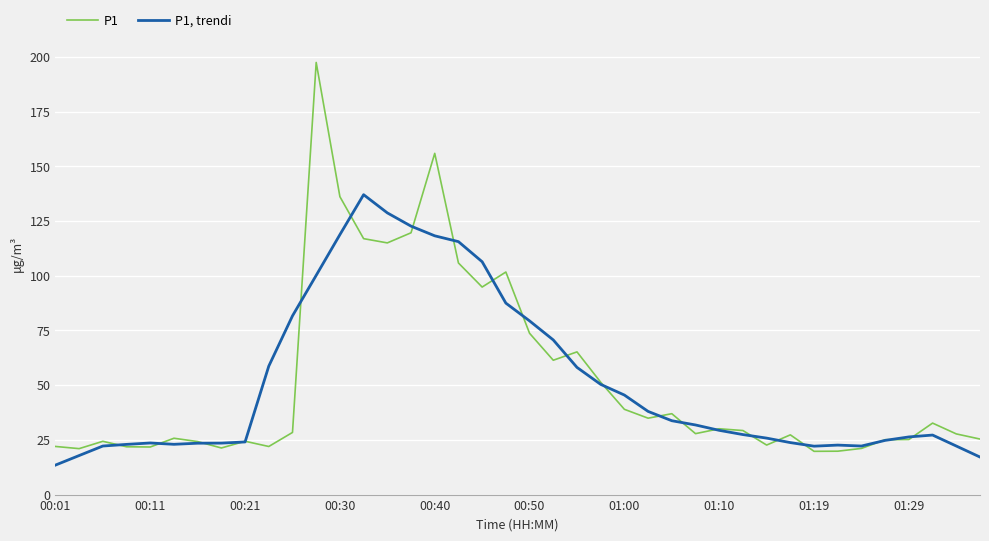

How many distinct data groups are displayed?

2